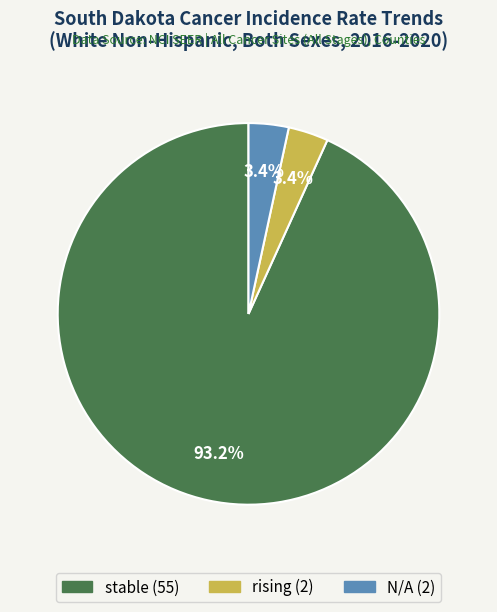

To the nearest percent, what portion does rising represent?

3%